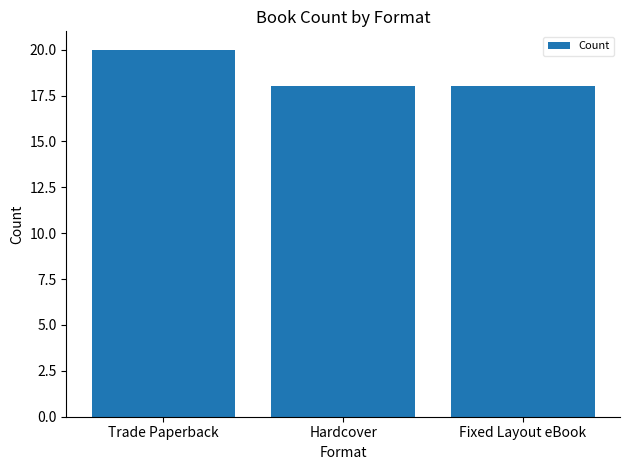

How many bars are there in total?

3